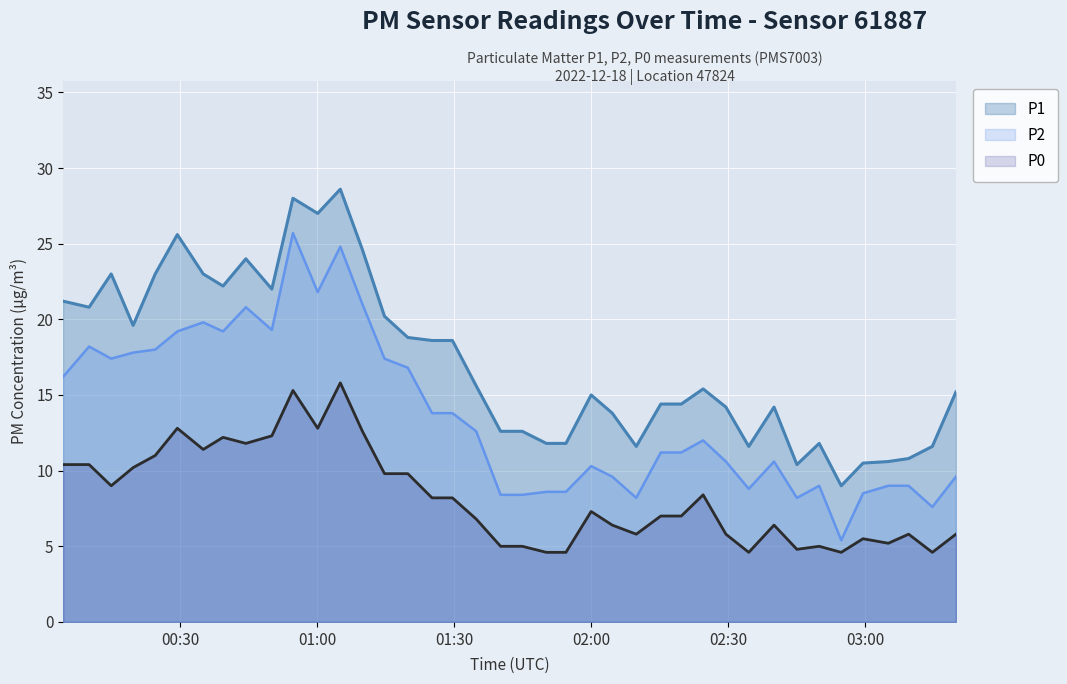

What is the minimum value for P1?

9.0